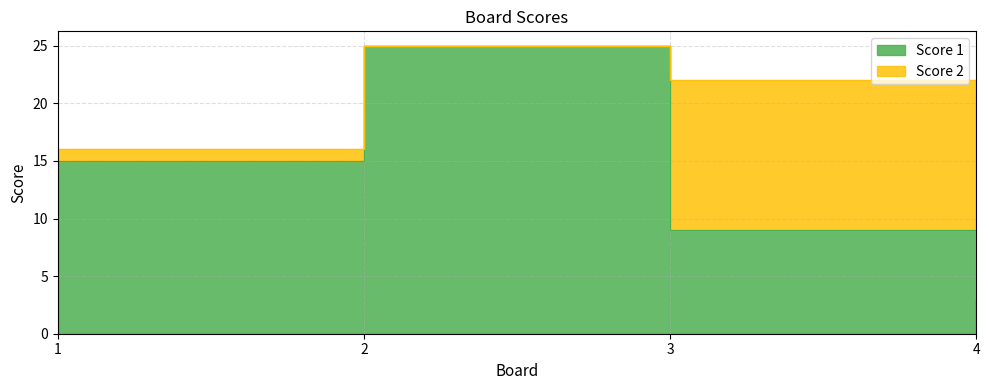

Count the number of values greater than 15.

1